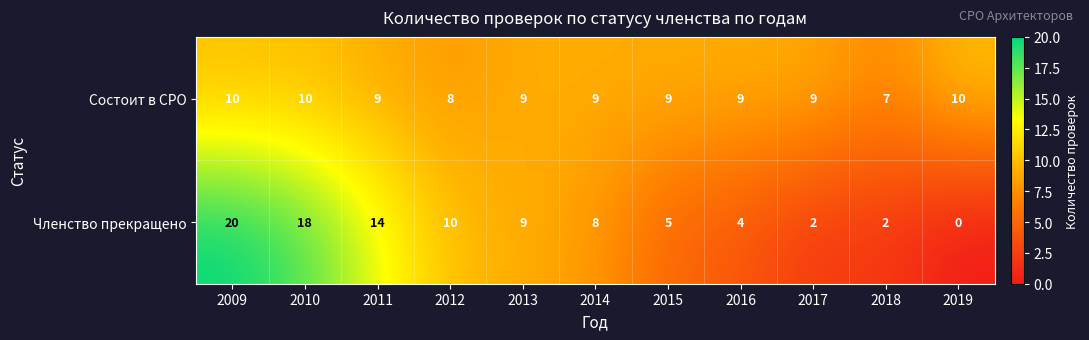

How many positive values does the Членство прекращено series have?

10